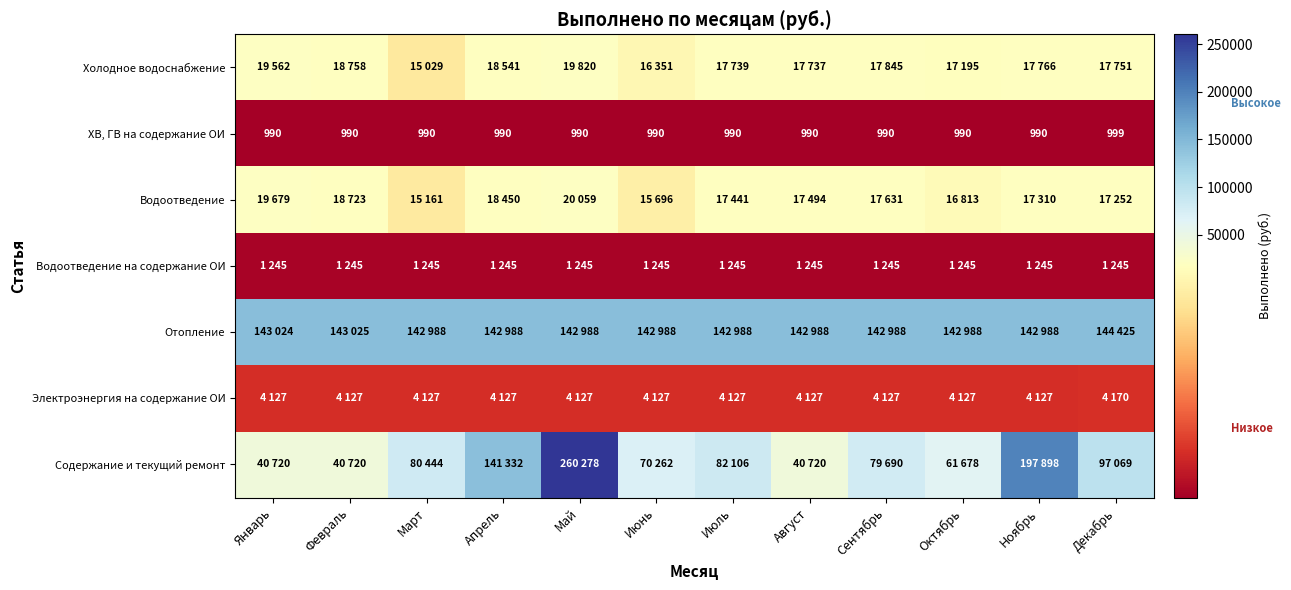

What is the smallest value displayed?

990